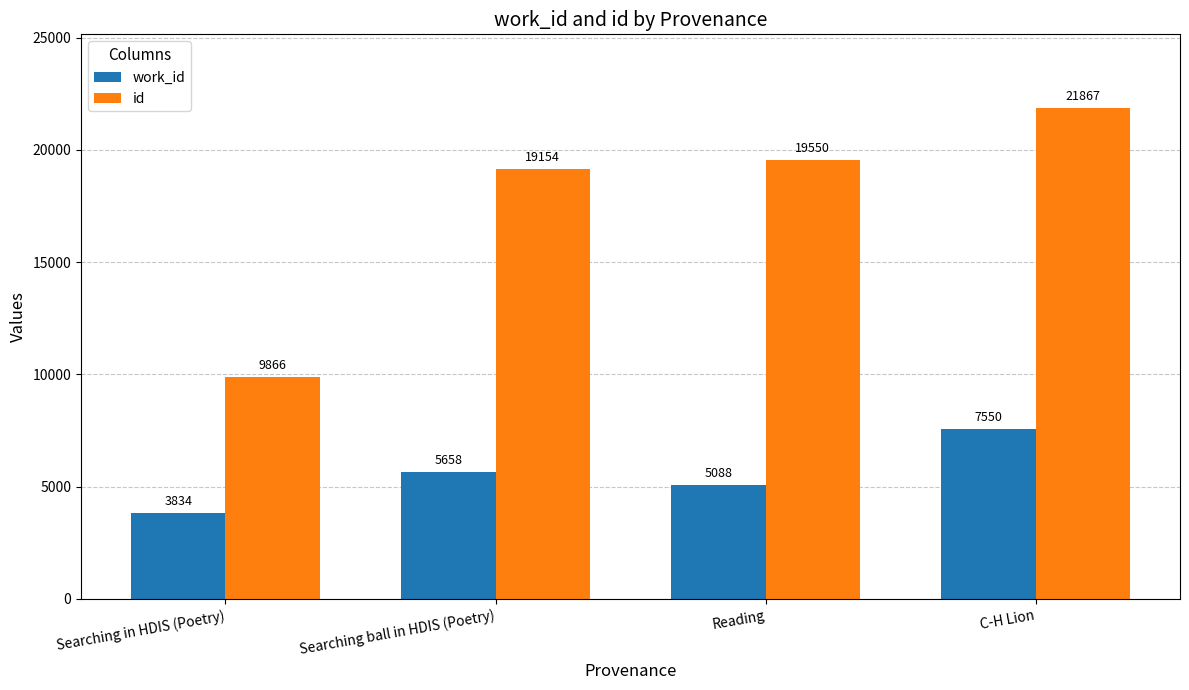

At which category is the sum across all series the highest?

C-H Lion